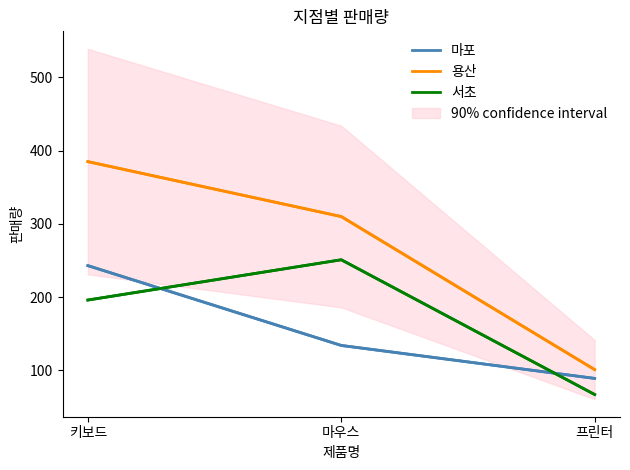

At how many categories does at least one series exceed 114?

2